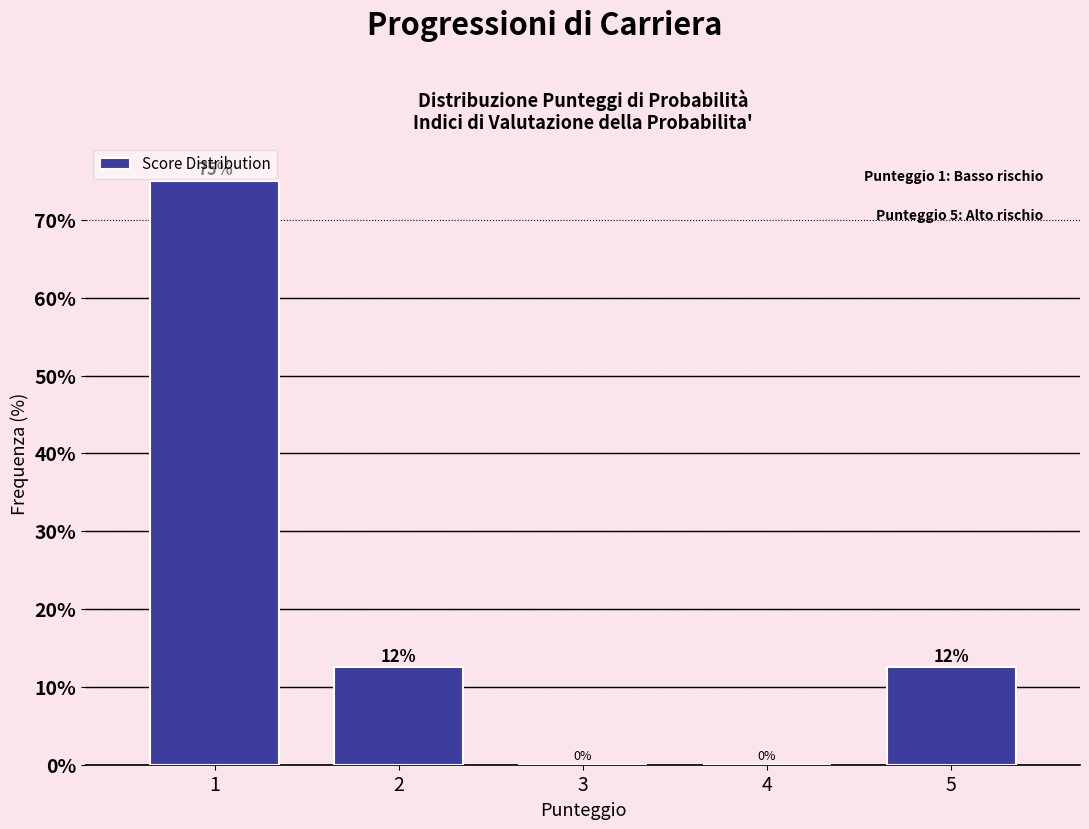

What is the maximum value shown in the chart?

75.0